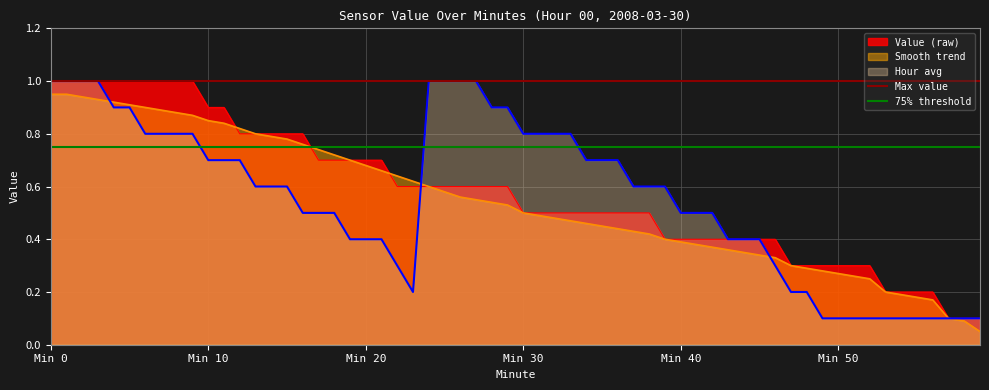

What is the maximum value for Hour avg?

1.0